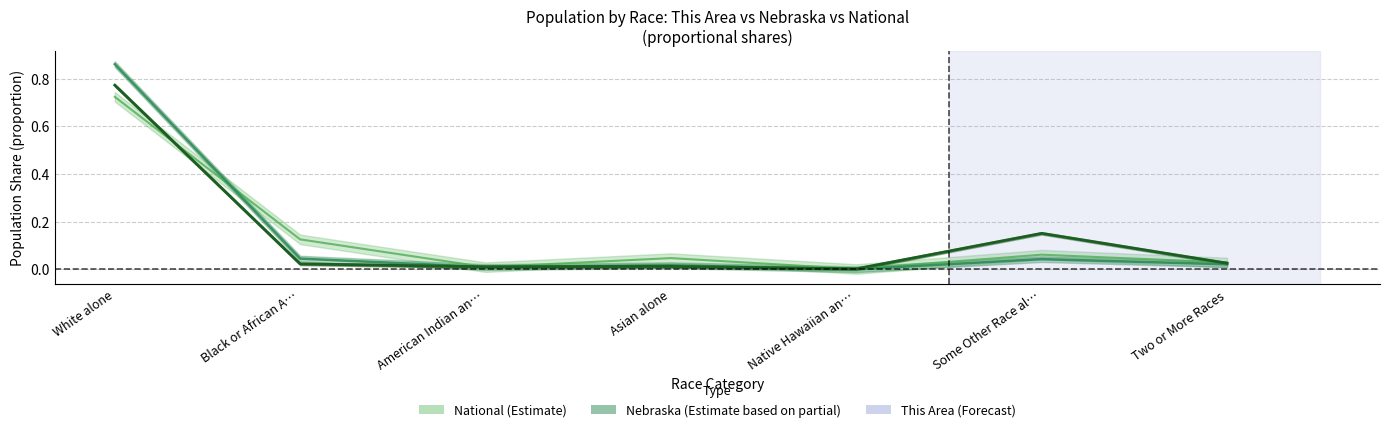

How many distinct data groups are displayed?

3